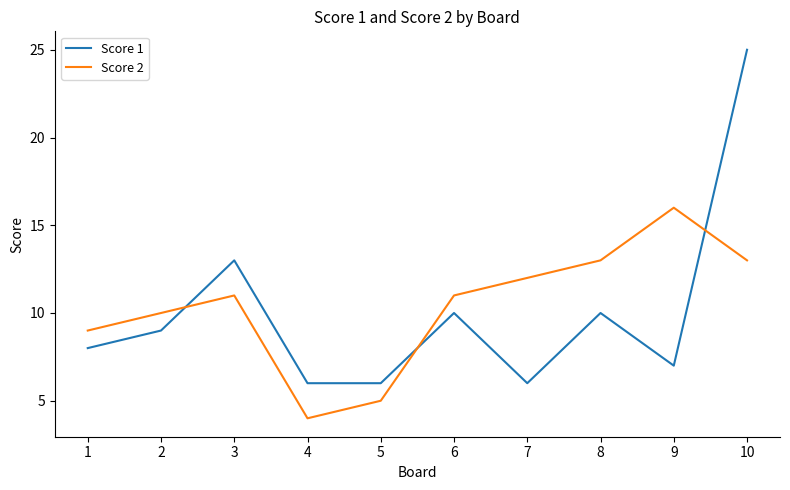

Which series has the widest spread of values?

Score 1